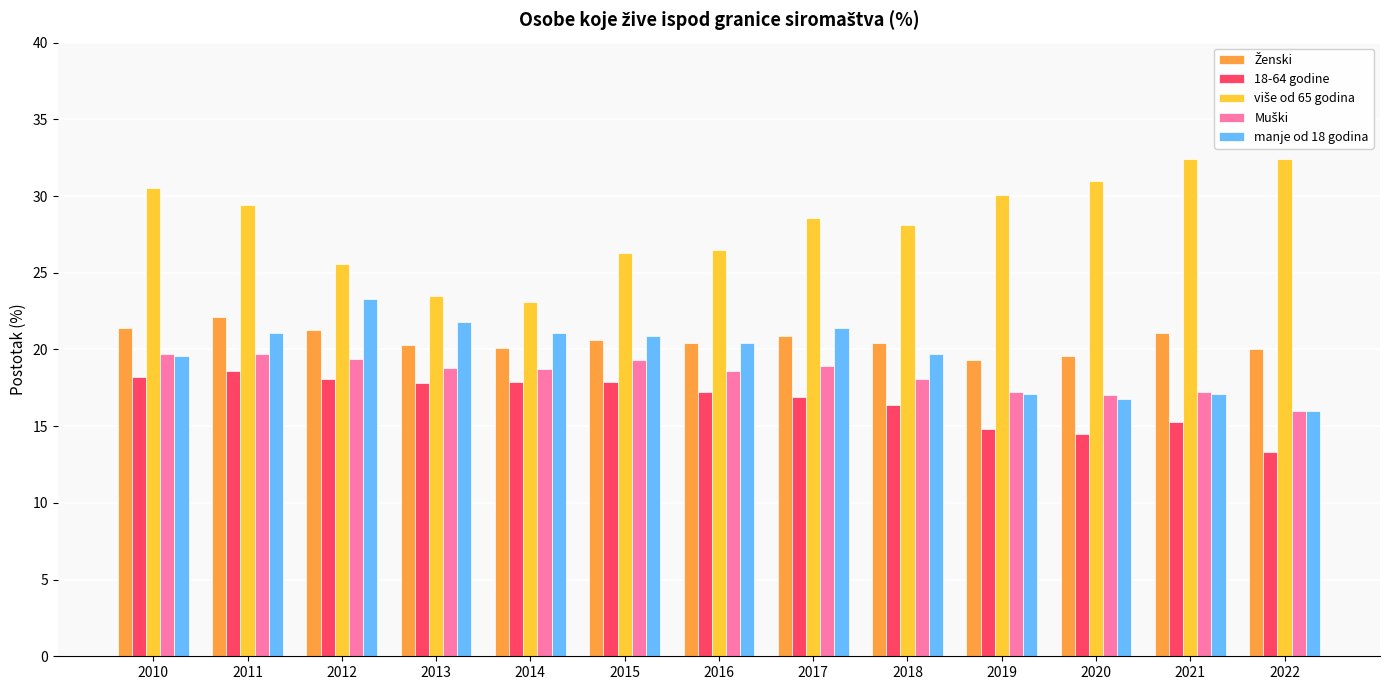

What is the total value across all series at 2019?

98.5